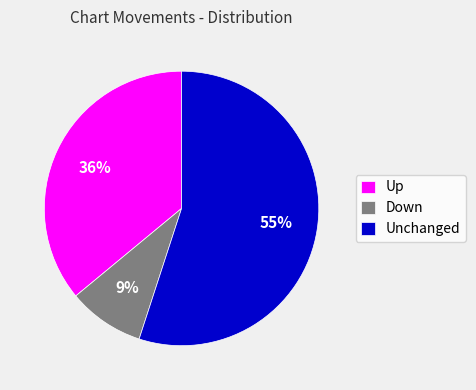

Is there a majority slice in this chart?

Yes